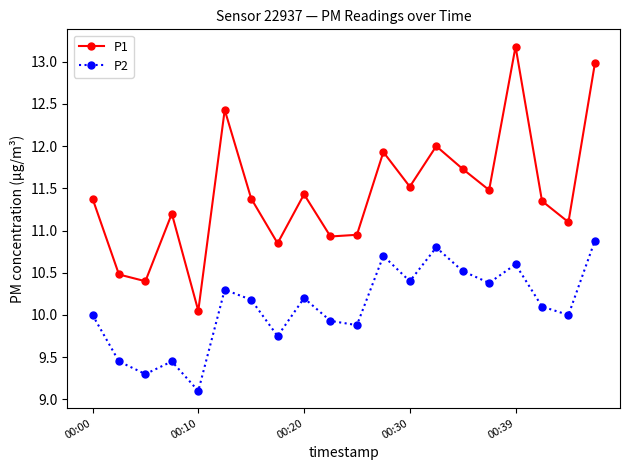

Which series has the widest spread of values?

P1